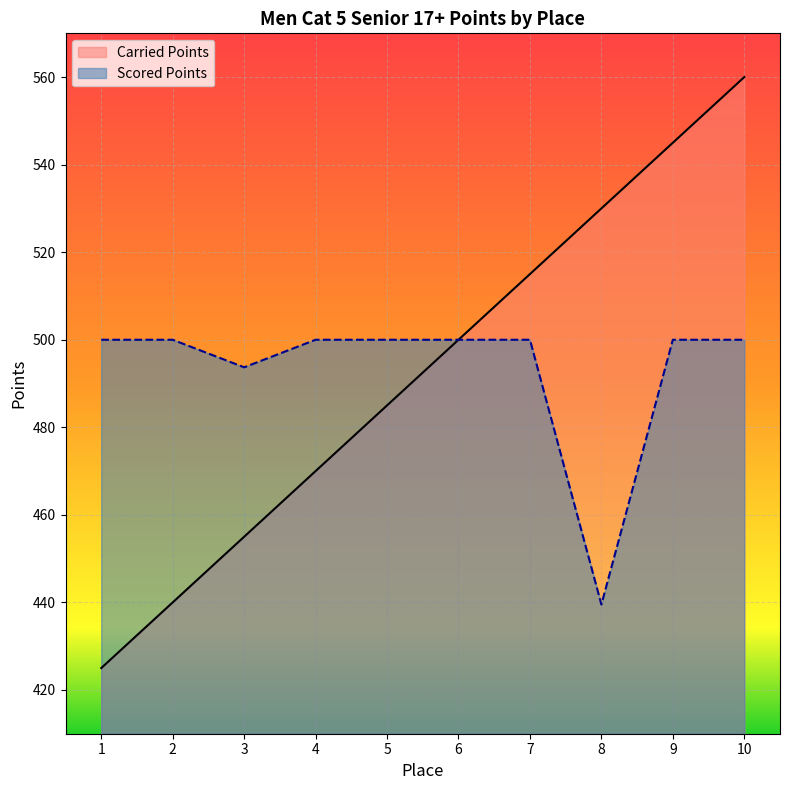

What are all the series names shown in the legend?

Carried Points, Scored Points